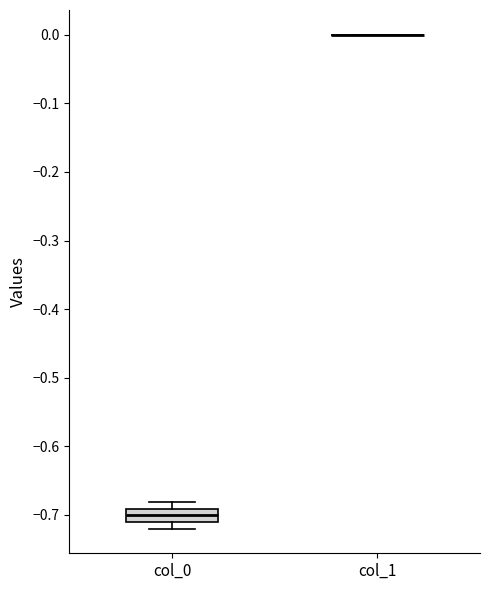

Reading left to right, read every box against the y-axis: the position of its median line, the range the box covers, and the ends of its whiskers. The values are not printed on the chart, so give them approximately, as read against the axis.

col_0: median -0.70, box -0.71 to -0.69, whiskers -0.72 to -0.68
col_1: box collapsed to a line at 0.00, whiskers 0.00 to 0.00